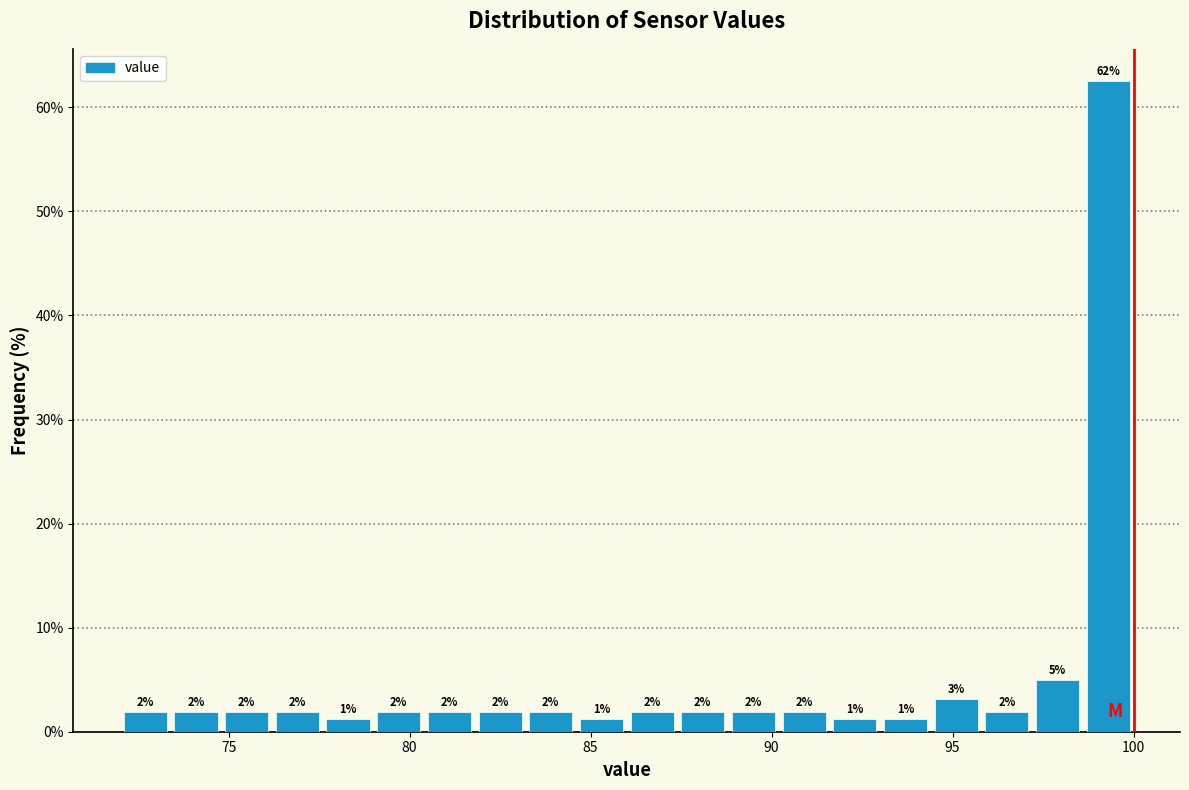

Read against the x-axis, roughly where is the centre of the tallest bar?

99.5